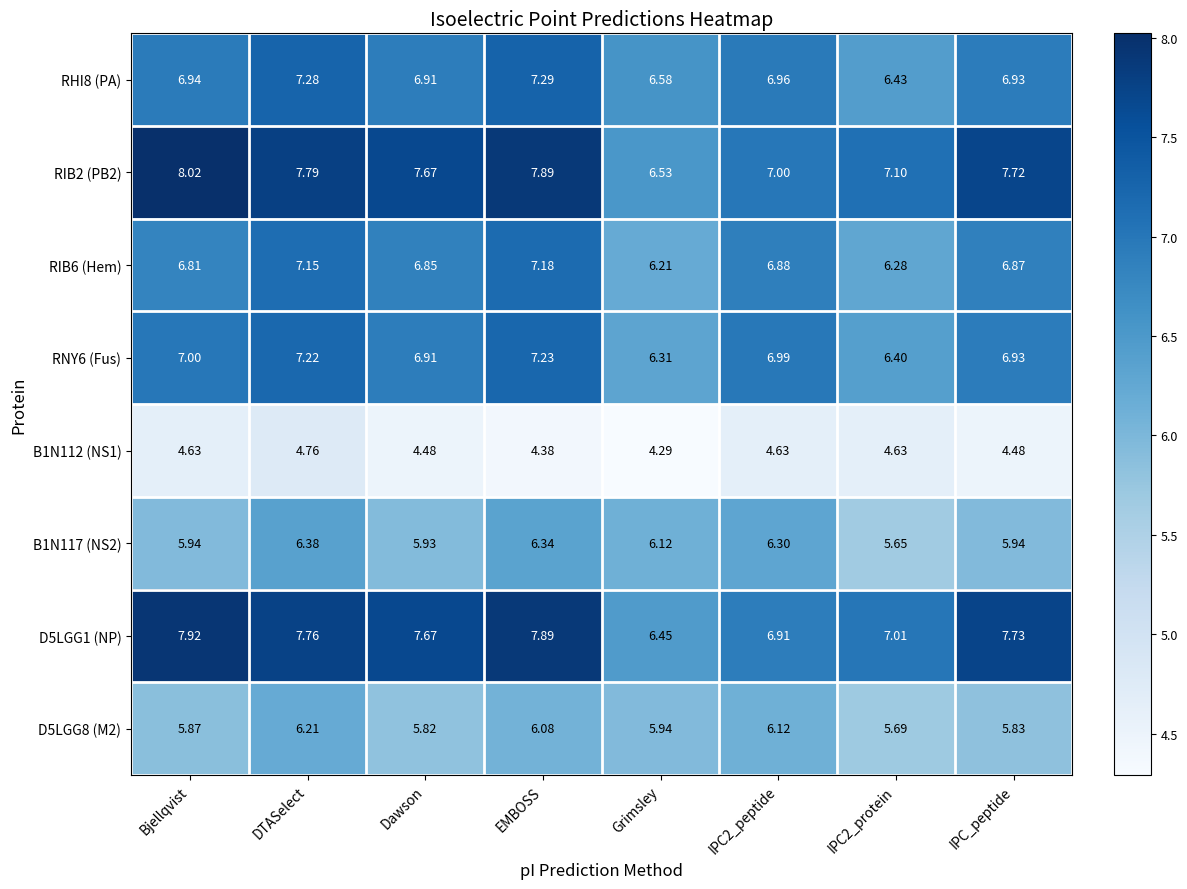

What is the difference between the highest and lowest values at Grimsley?

2.3